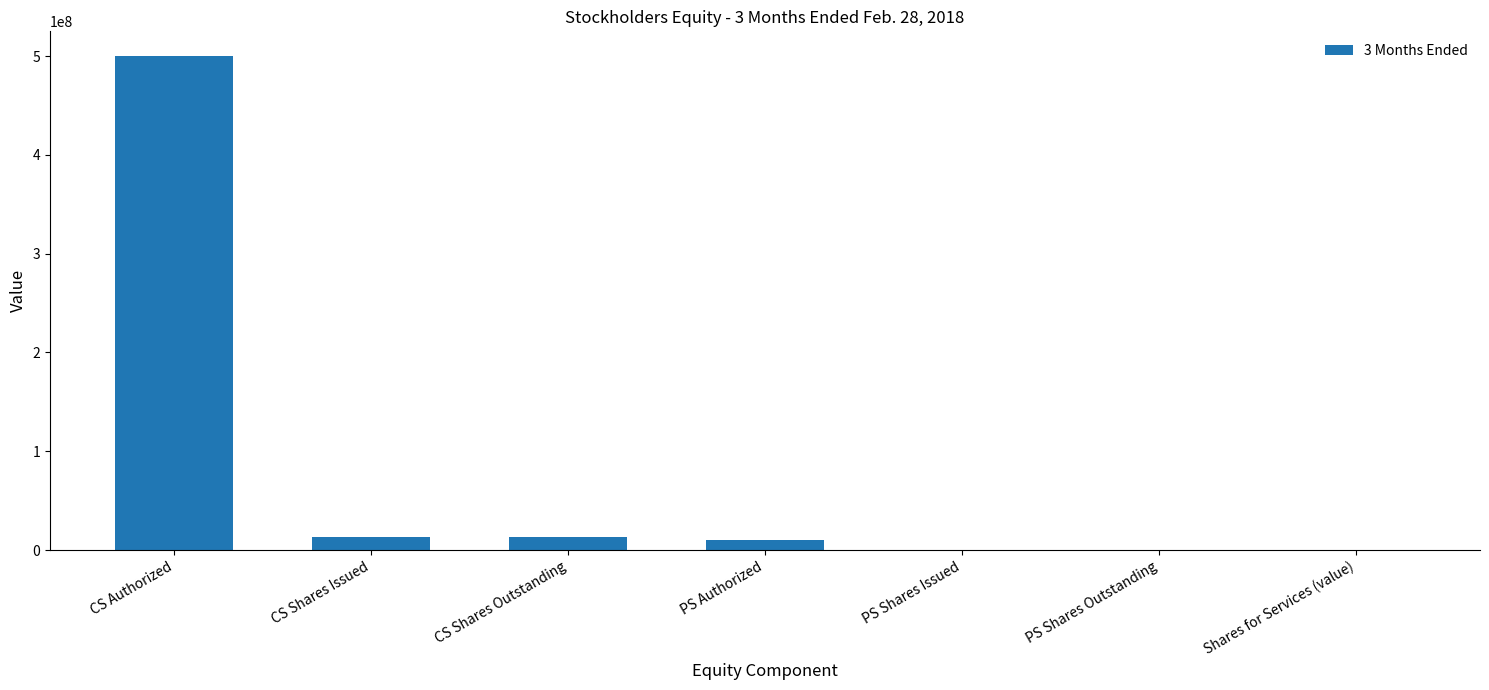

Which has a higher value, CS Authorized or PS Shares Outstanding?

CS Authorized